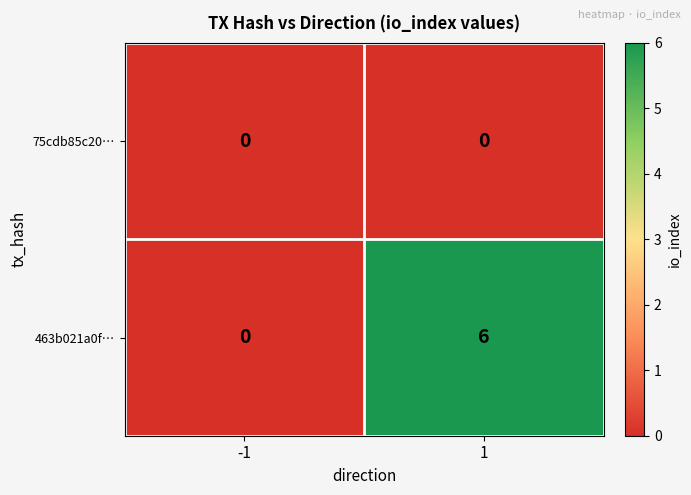

What is the maximum value shown in the chart?

6